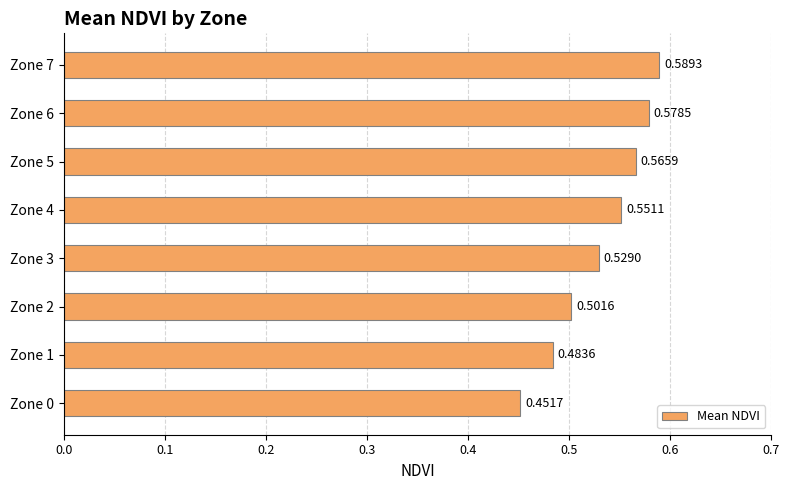

Which has a higher value, Zone 0 or Zone 6?

Zone 6